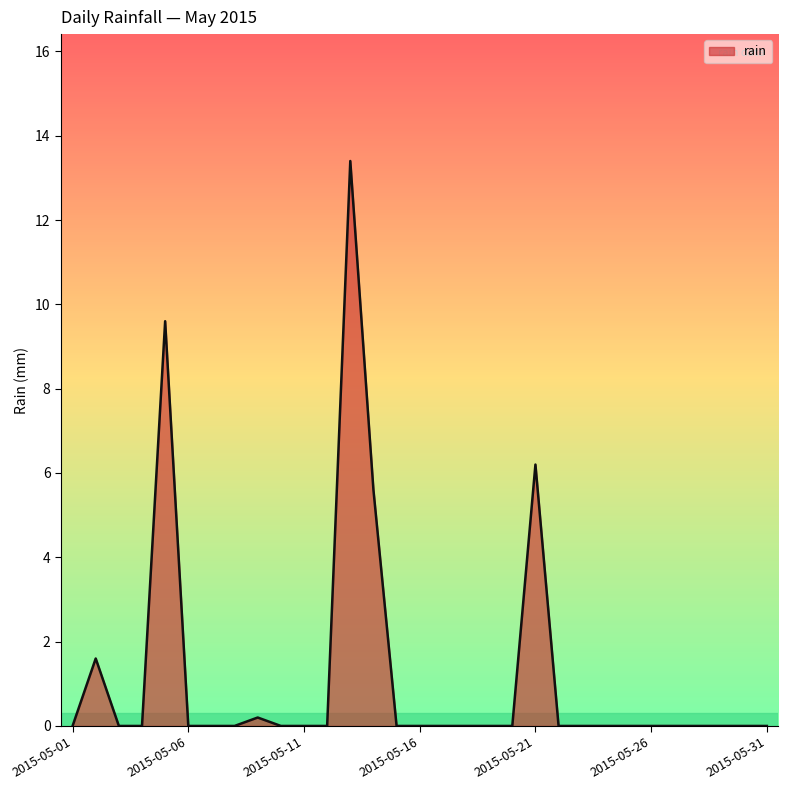

What is the difference between the maximum and minimum values?

13.4